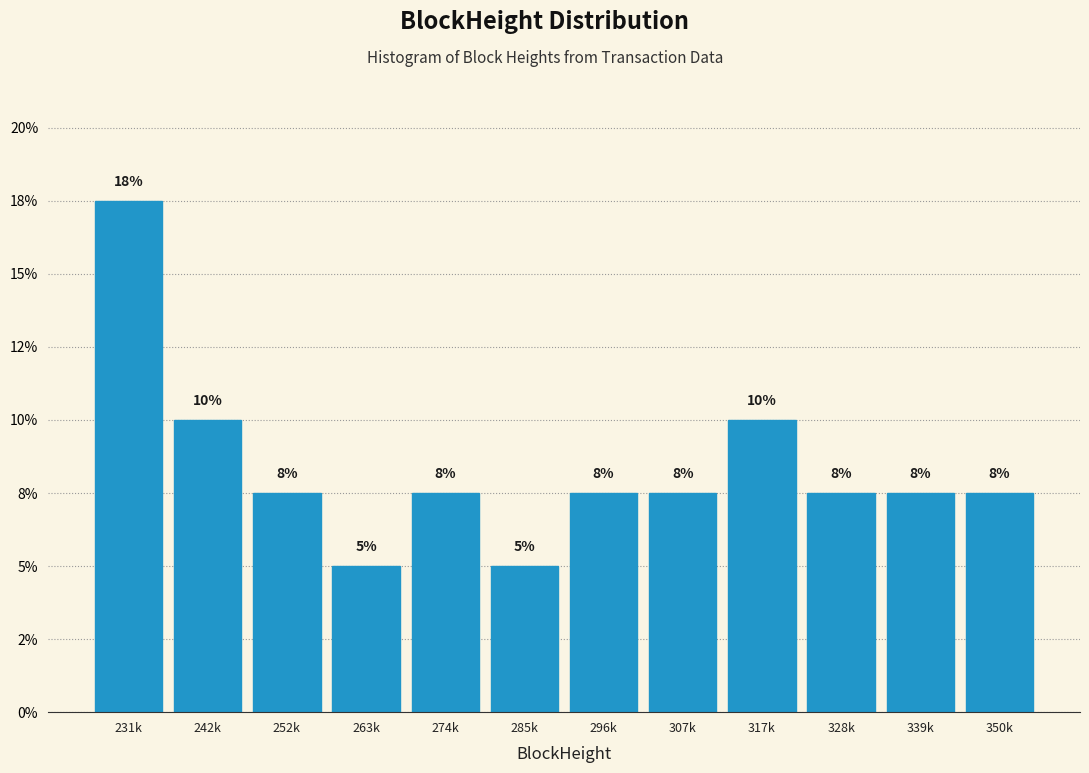

Are the bars horizontal?

No